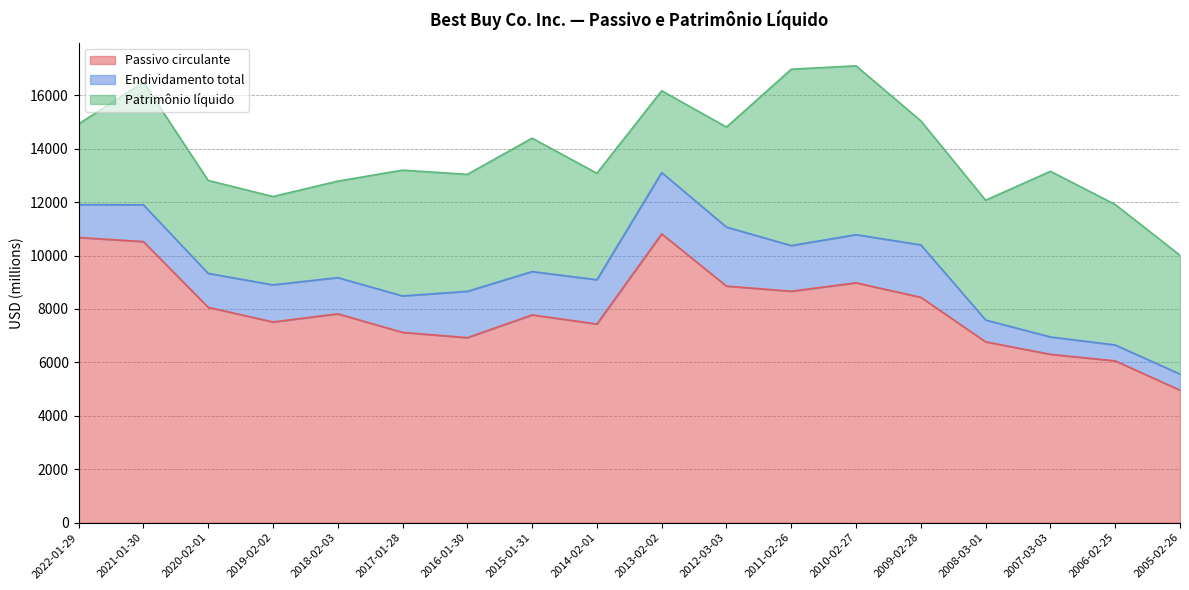

What is the minimum value for Patrimônio líquido?

3020